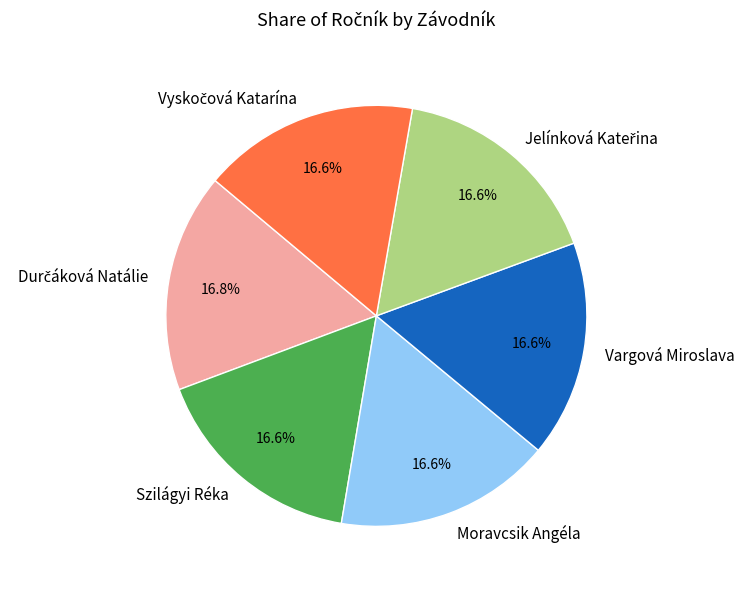

Is there any slice that represents more than half of the pie?

No